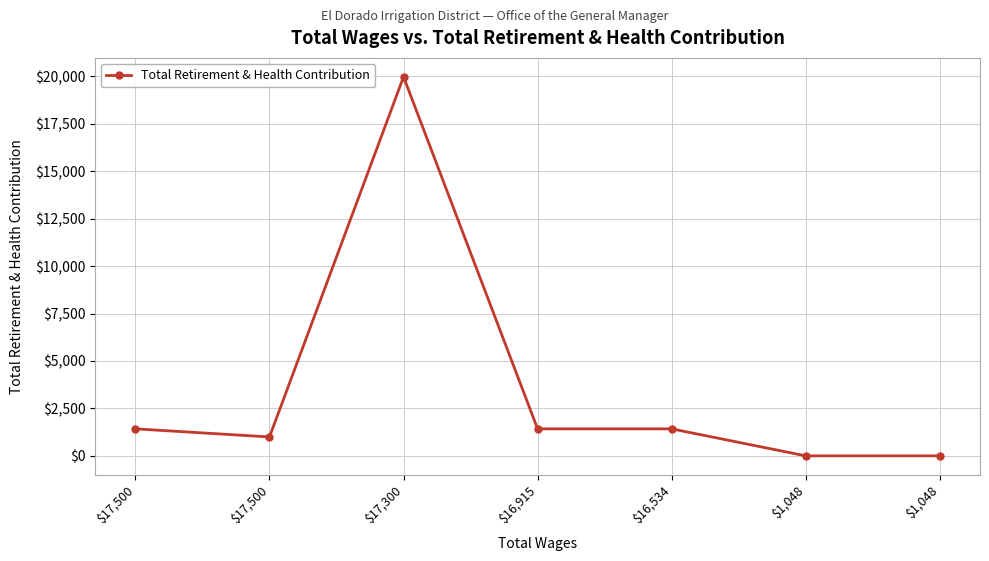

How many values are below 1423?

3